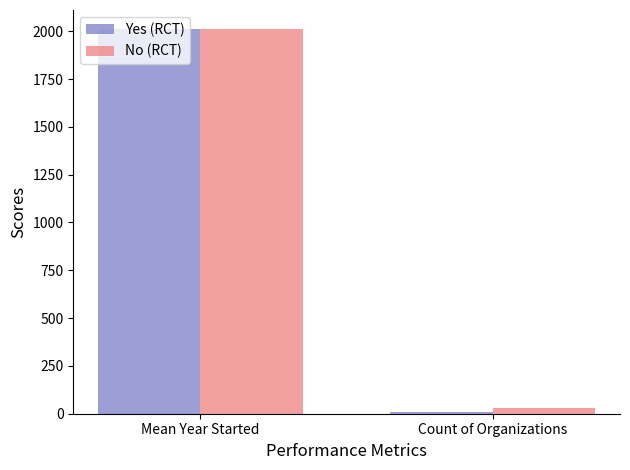

What is the difference between the highest and lowest values at Count of Organizations?

21.0